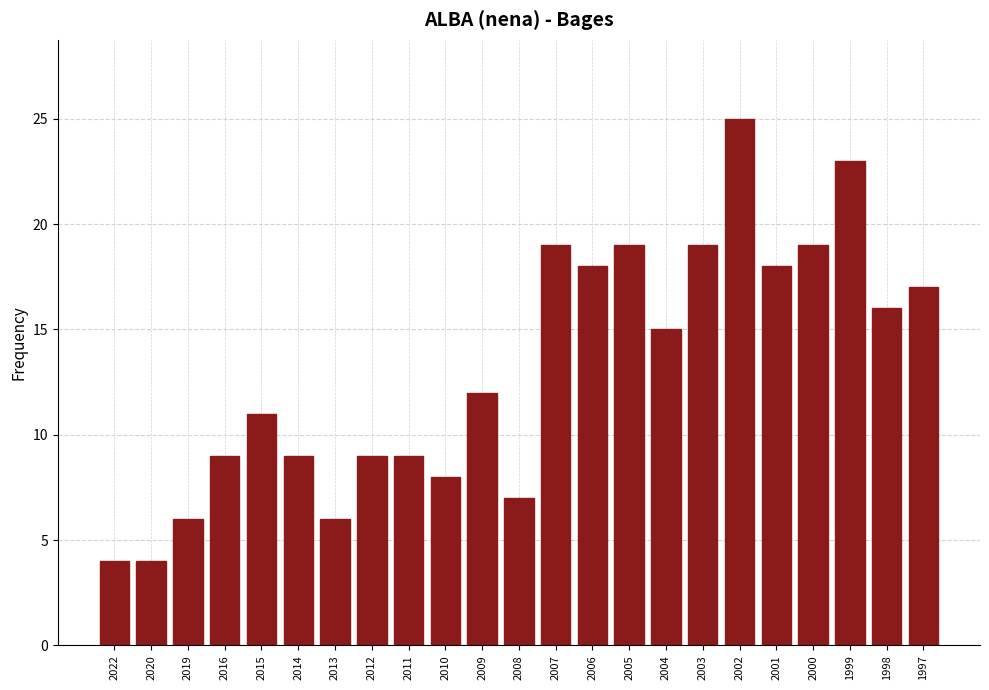

Reading right to left, extract all data points from this chart.

1997=17	1998=16	1999=23	2000=19	2001=18	2002=25	2003=19	2004=15	2005=19	2006=18	2007=19	2008=7	2009=12	2010=8	2011=9	2012=9	2013=6	2014=9	2015=11	2016=9	2019=6	2020=4	2022=4